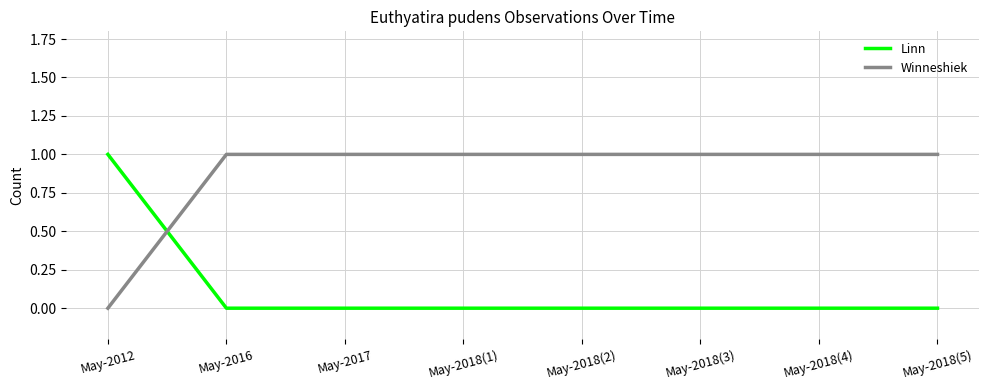

At which label does Linn reach its peak?

May-2012